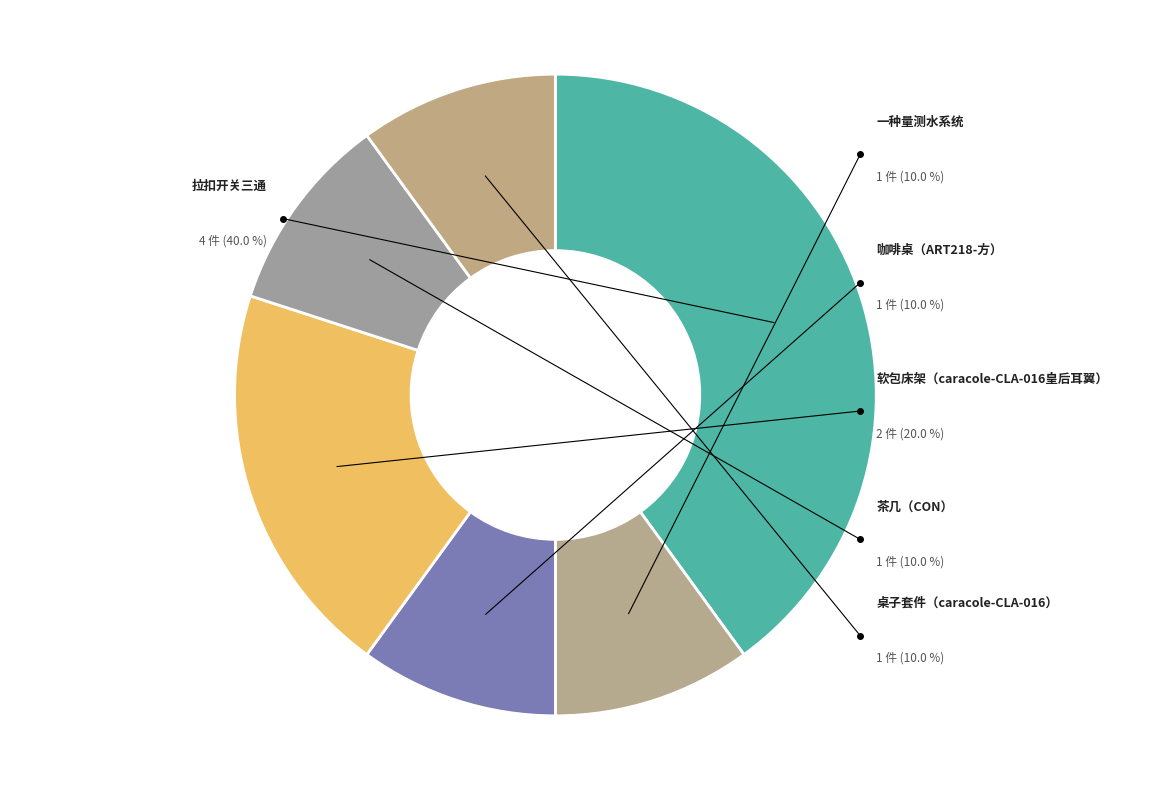

Which category has the biggest portion of the pie?

拉扣开关三通